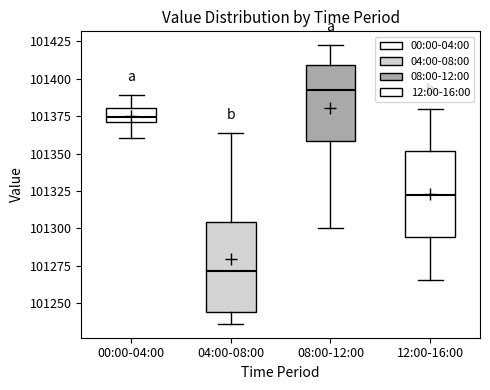

Reading left to right, read every box against the y-axis: the position of its median line, the range the box covers, and the ends of its whiskers. The values are not printed on the chart, so give them approximately, as read against the axis.

00:00-04:00: median 101375, box 101370 to 101380, whiskers 101360 to 101390
04:00-08:00: median 101270, box 101245 to 101305, whiskers 101235 to 101365
08:00-12:00: median 101395, box 101360 to 101410, whiskers 101300 to 101420
12:00-16:00: median 101325, box 101295 to 101350, whiskers 101265 to 101380